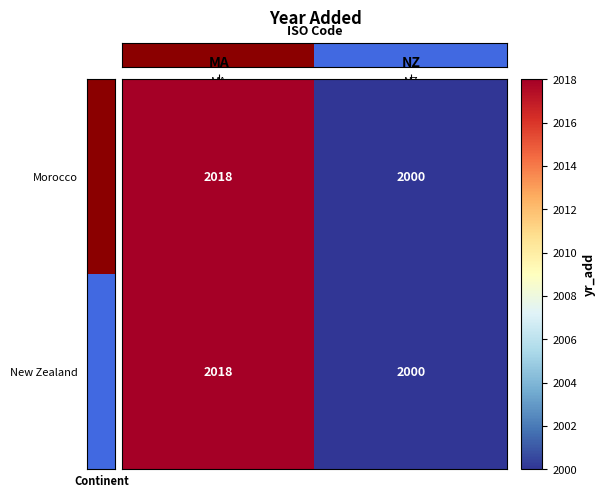

What is the total value across all series at NZ?

4000